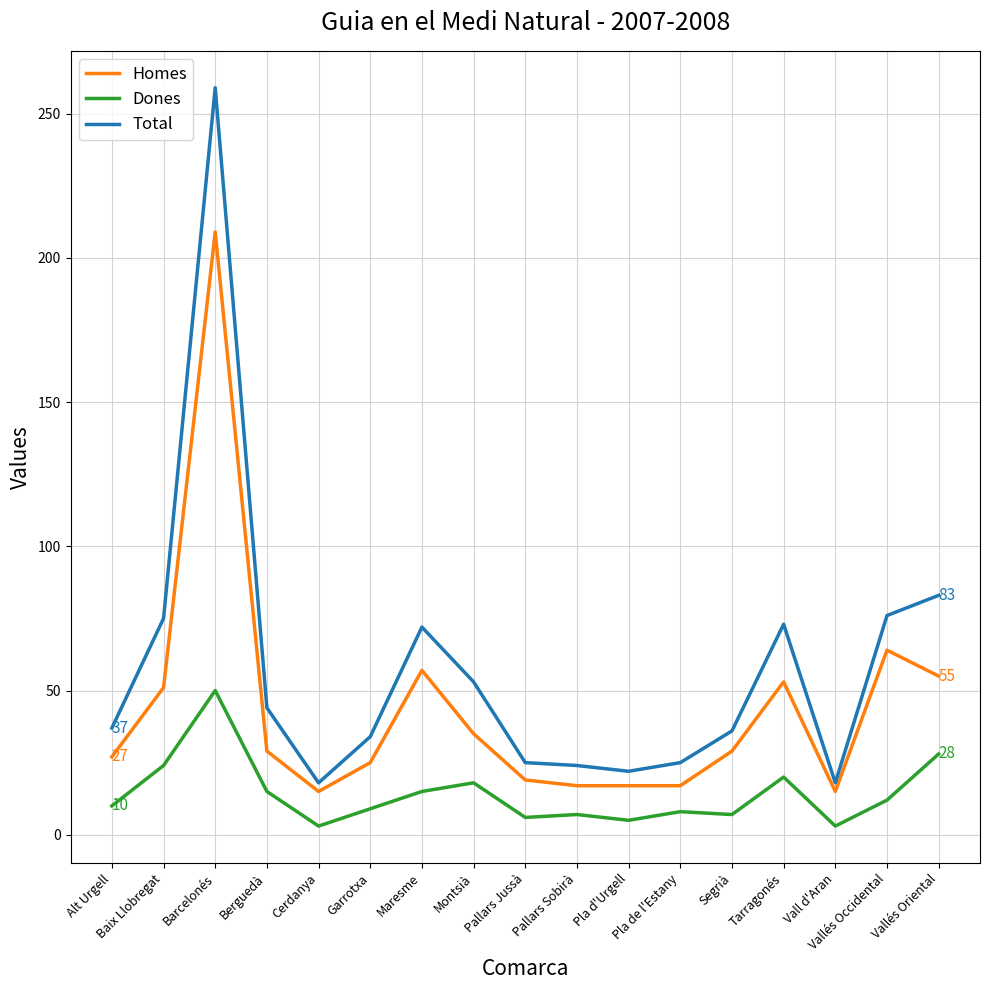

At how many categories does at least one series exceed 122?

1